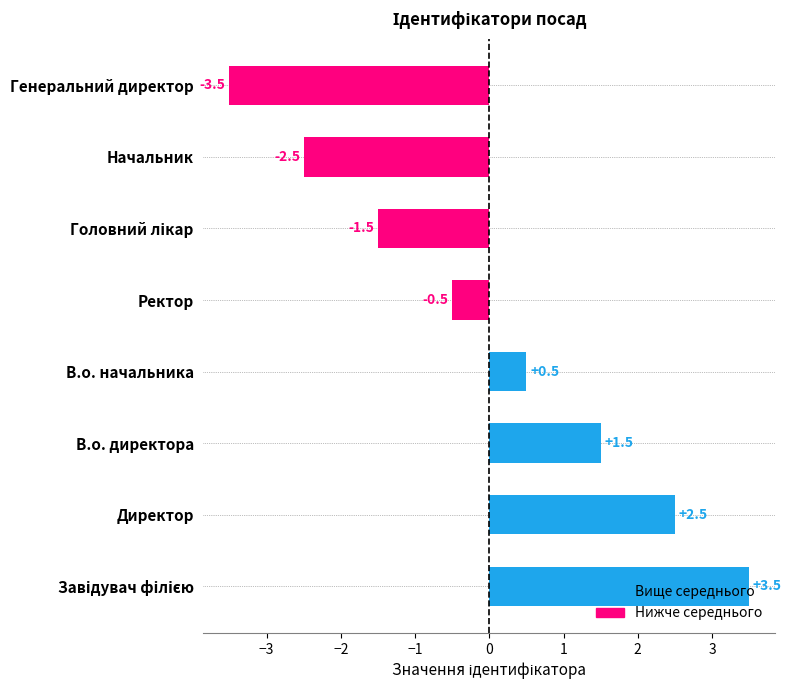

What is the difference between the maximum and second lowest values?

6.0